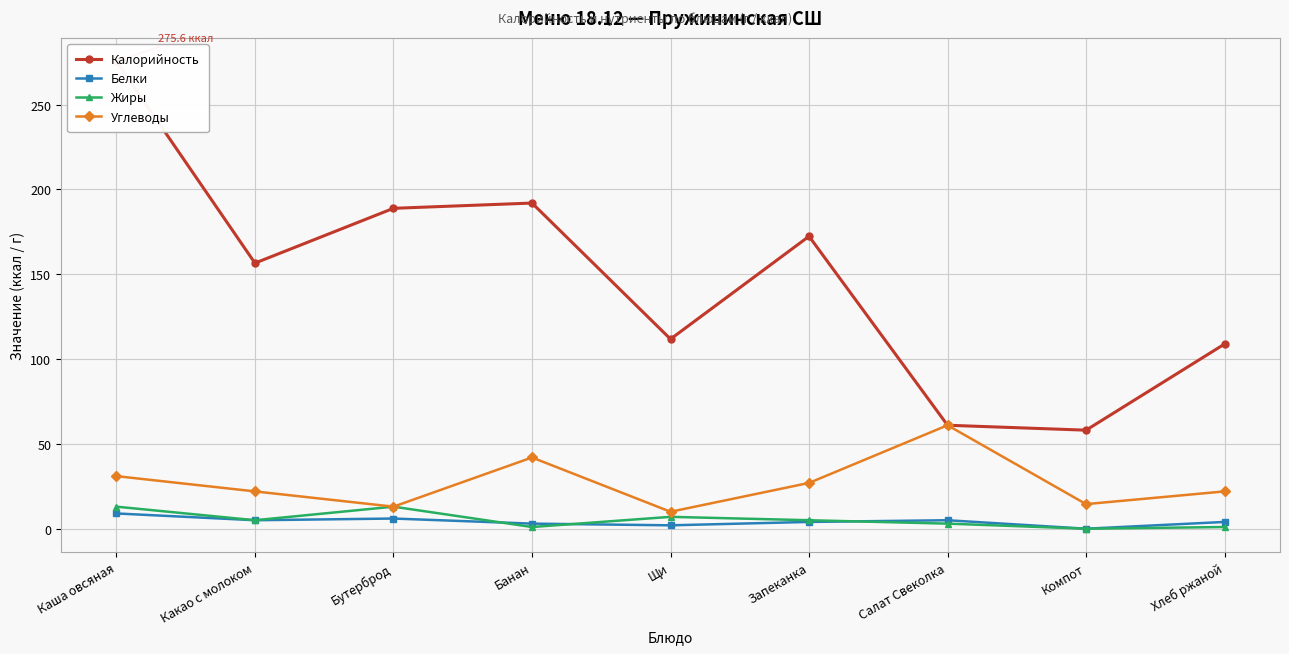

Rank the series at Банан from lowest to highest value.

Жиры, Белки, Углеводы, Калорийность